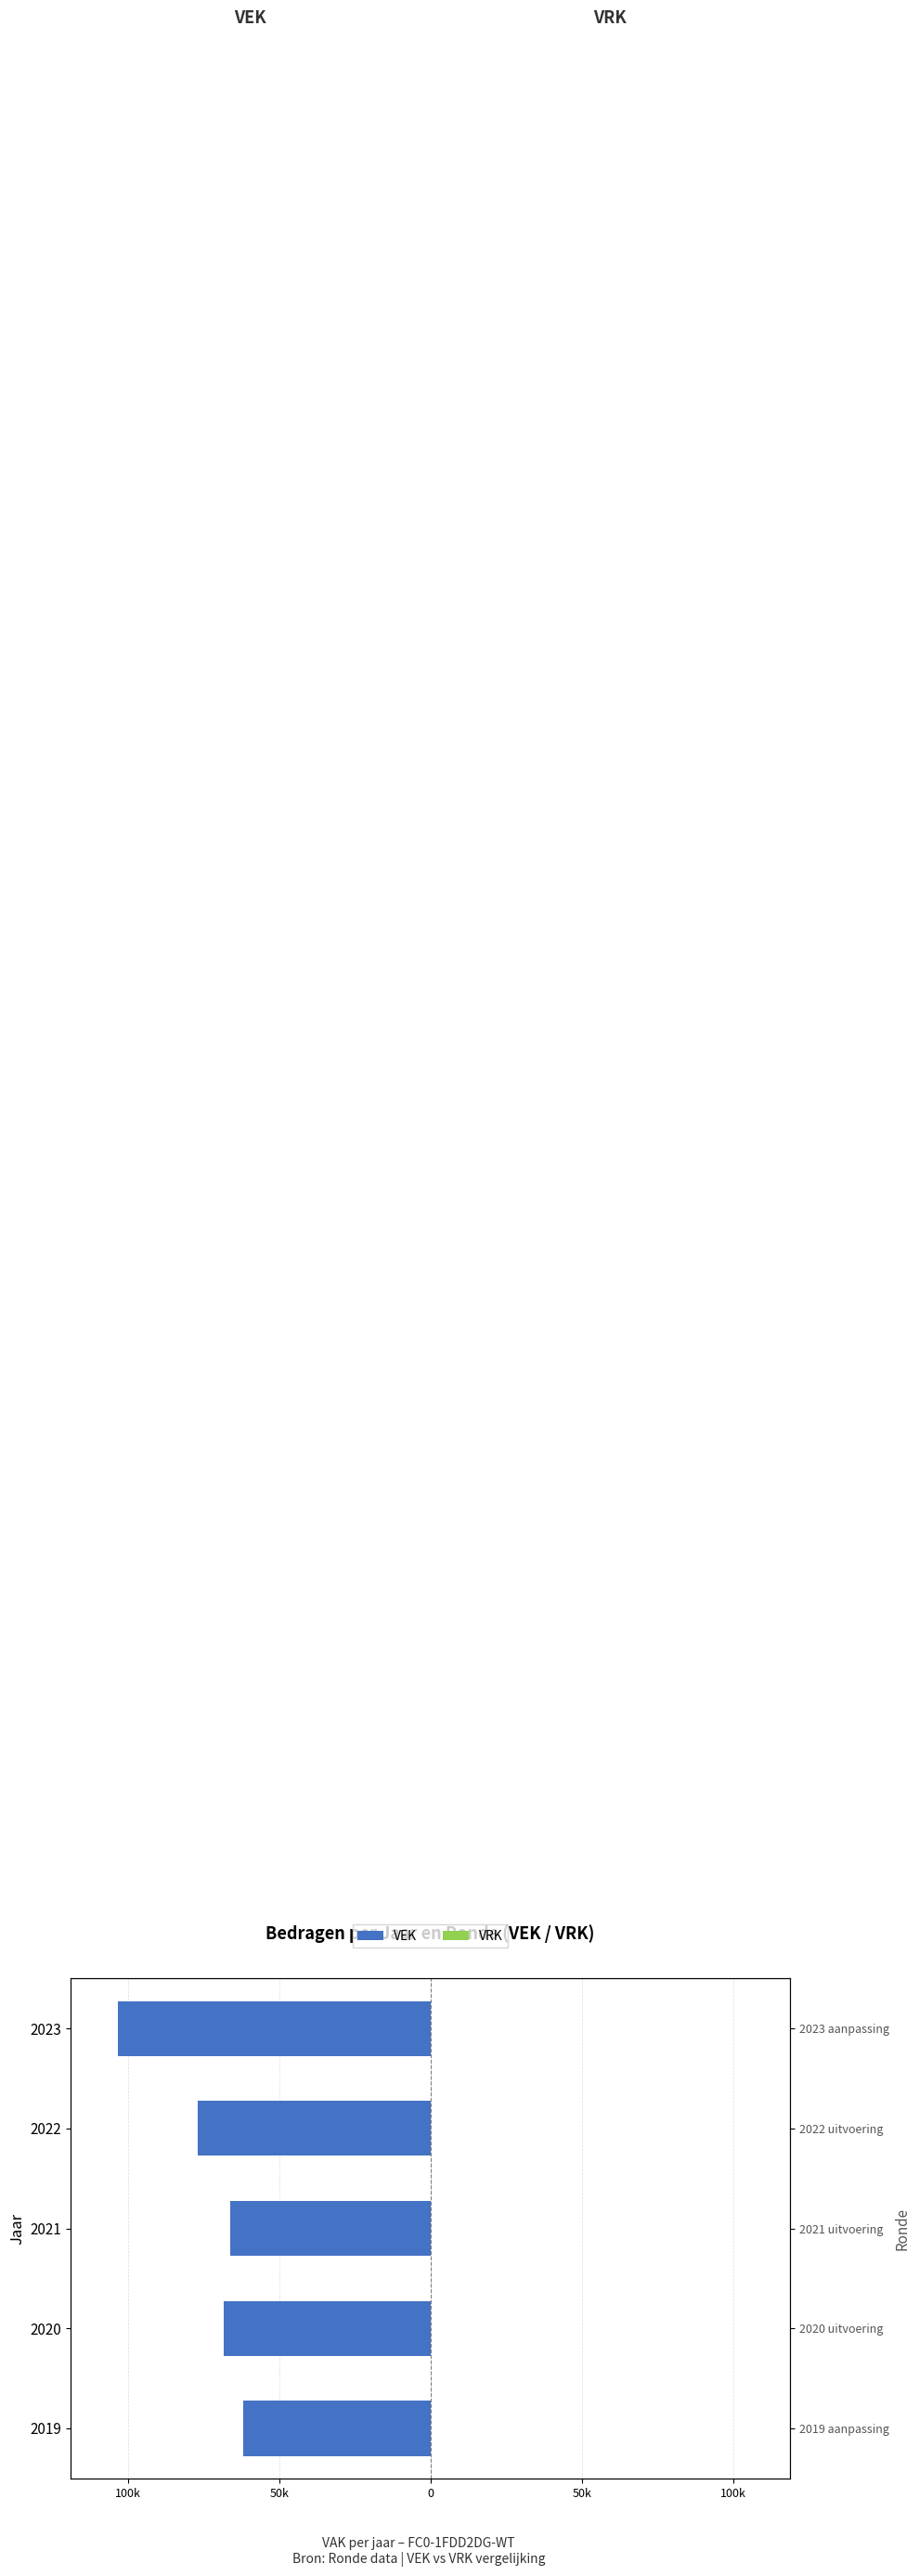

At how many categories does at least one series exceed -13300?

5